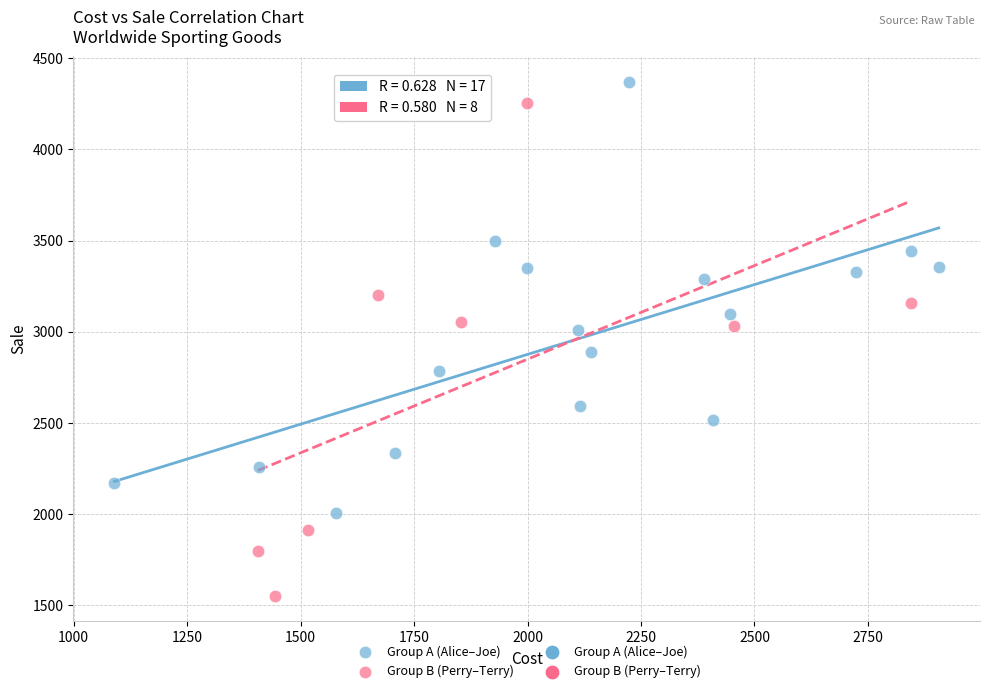

Which series reaches the minimum Y coordinate?

Group B (Perry–Terry)